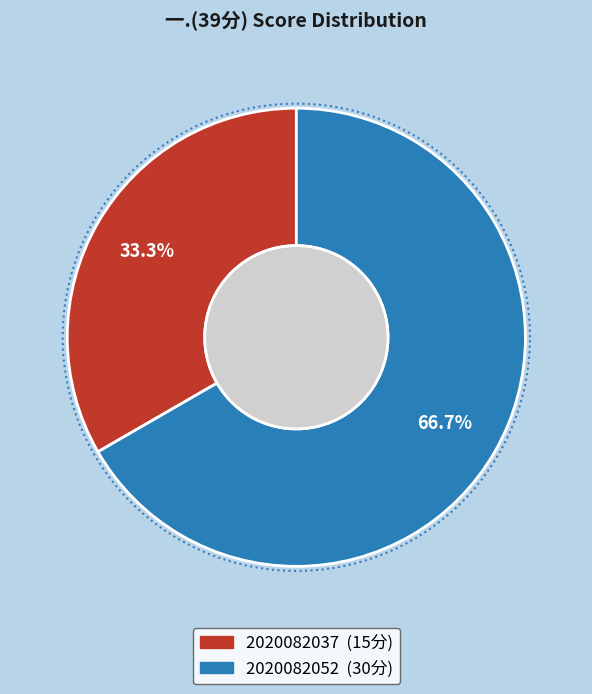

Approximately how many times larger is the value at 2020082037 compared to 2020082052?

0.5